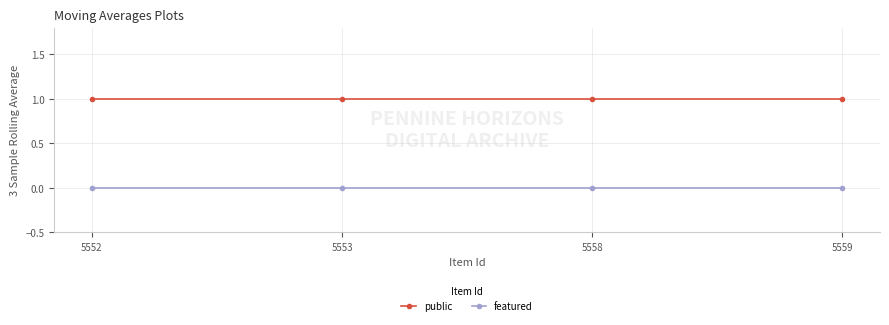

Reading right to left, what are all the values shown in this chart?

public: 1	1	1	1
featured: 0	0	0	0